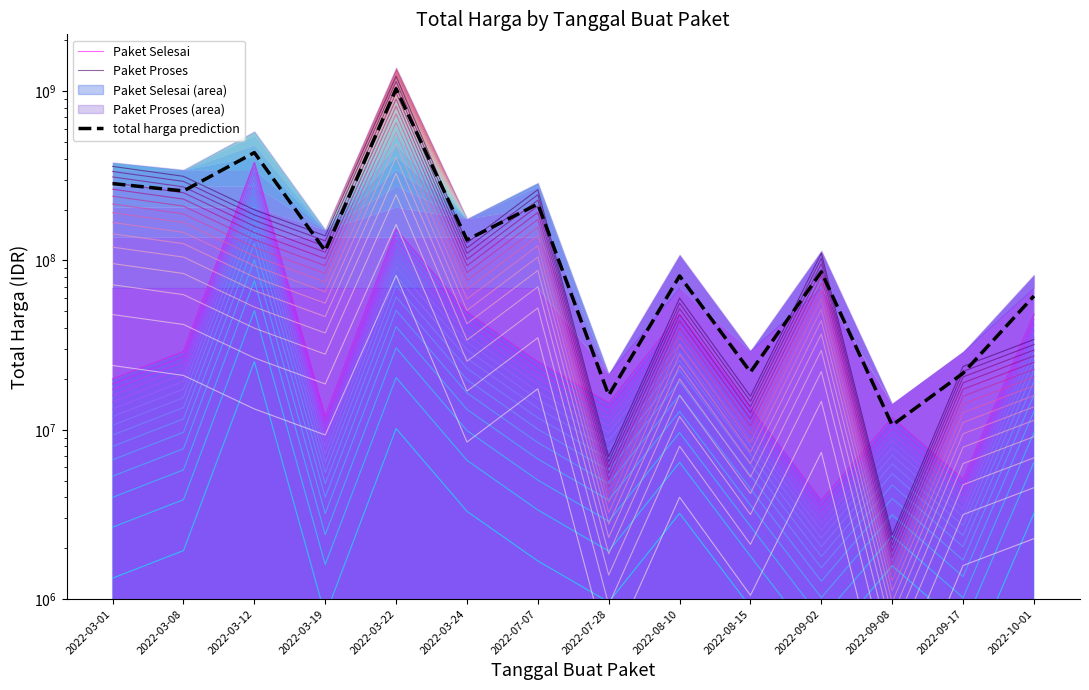

Reading left to right, list all the values displayed in this chart.

Paket Selesai: 2022-03-01=19950000.0	2022-03-08=29000000.0	2022-03-12=379075000.0	2022-03-19=12000000.0	2022-03-22=152477000.0	2022-03-24=49478000.0	2022-07-07=25200000.0	2022-07-28=14400000.0	2022-08-10=48140000.0	2022-08-15=13442000.0	2022-09-02=3825000.0	2022-09-08=11800000.0	2022-09-17=5093000.0	2022-10-01=48140000.0
Paket Proses: 2022-03-01=359500000.0	2022-03-08=314121780.0	2022-03-12=199200000.0	2022-03-19=139800000.0	2022-03-22=1224682000.0	2022-03-24=127000000.0	2022-07-07=262118150.0	2022-07-28=6936000.0	2022-08-10=59935000.0	2022-08-15=15787200.0	2022-09-02=110389990.0	2022-09-08=2395750.0	2022-09-17=23680800.0	2022-10-01=34132505.0
total harga prediction: 2022-03-01=284587500.0	2022-03-08=257341335.0	2022-03-12=433706250.0	2022-03-19=113850000.0	2022-03-22=1032869250.0	2022-03-24=132358500.0	2022-07-07=215488612.5	2022-07-28=16002000.0	2022-08-10=81056250.0	2022-08-15=21921900.0	2022-09-02=85661242.5	2022-09-08=10646812.5	2022-09-17=21580350.0	2022-10-01=61704378.8